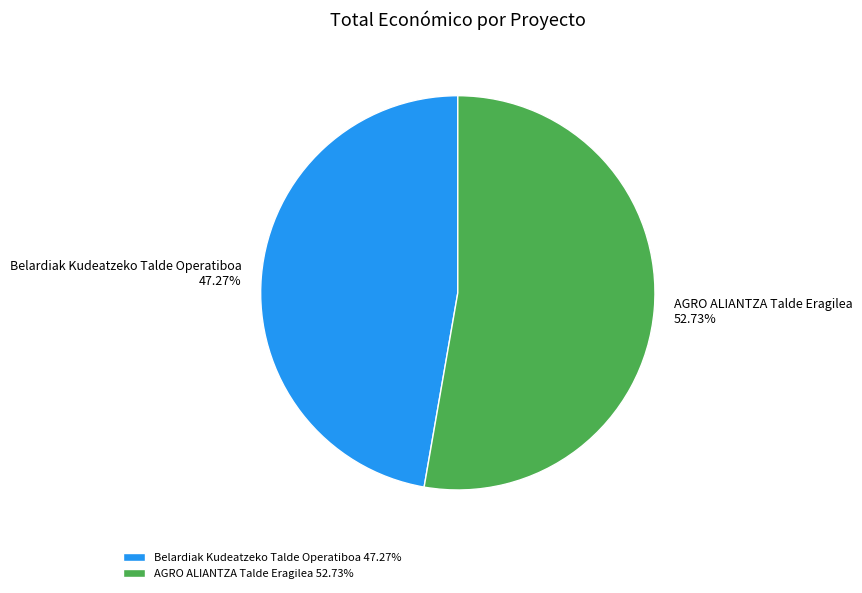

Is Belardiak Kudeatzeko Talde Operatiboa the majority of the pie?

No